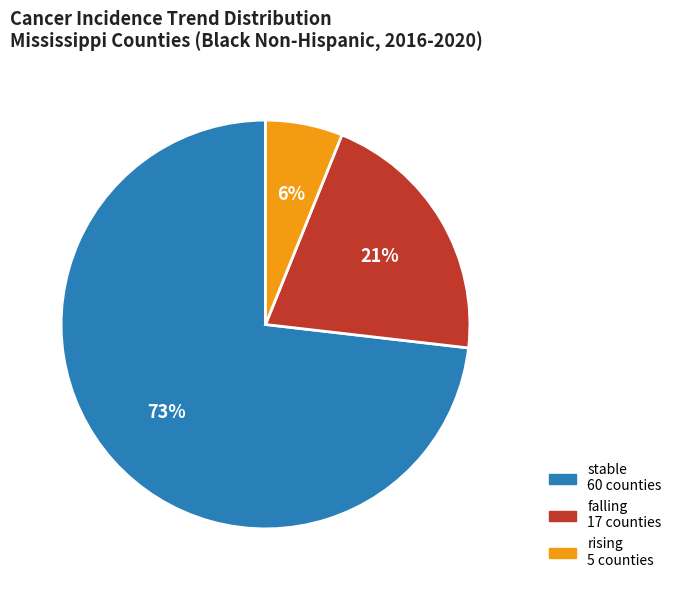

Rank the categories by value from lowest to highest.

rising, falling, stable